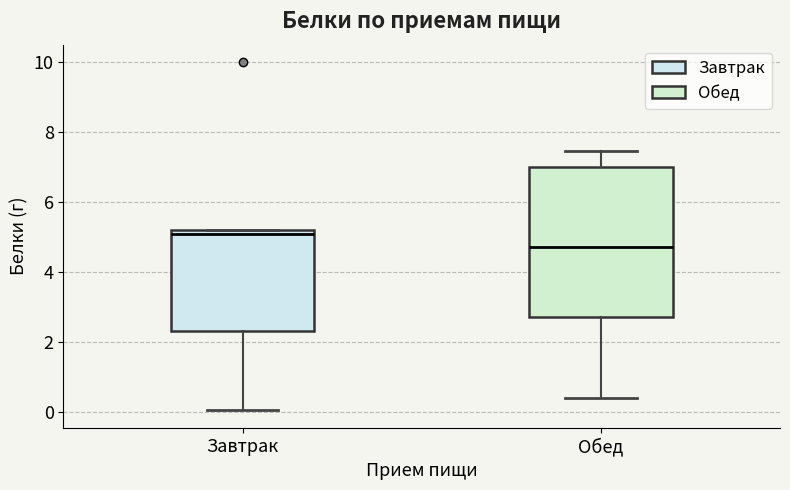

Where is the upper edge of the box for Обед on the y-axis? The values are not printed on the chart, so give them approximately, as read against the axis.

7.0